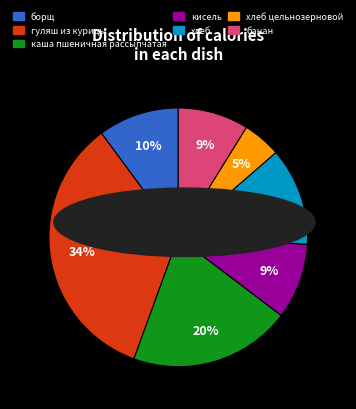

Count the number of slices in the pie.

7